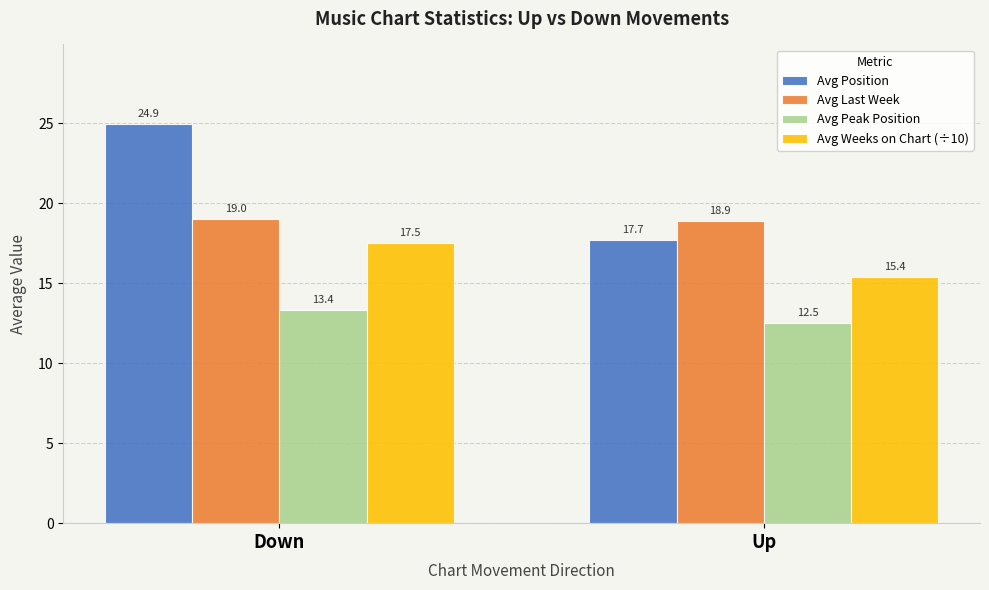

How many groups of bars are there?

2